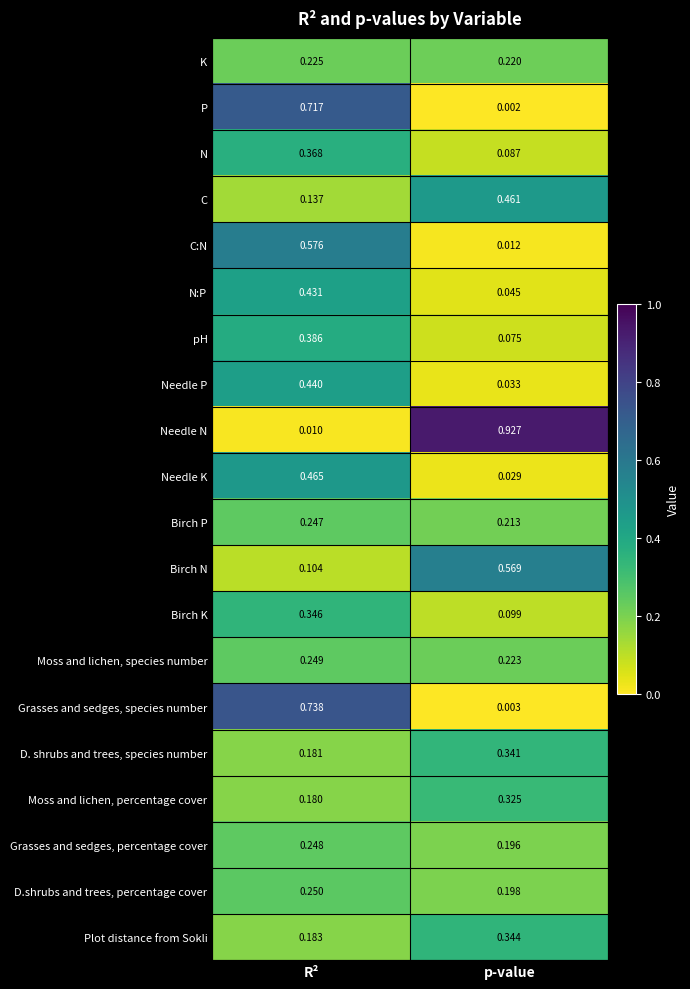

At R², list the series in order from largest to smallest.

Grasses and sedges, species number, P, C:N, Needle K, Needle P, N:P, pH, N, Birch K, D.shrubs and trees, percentage cover, Moss and lichen, species number, Grasses and sedges, percentage cover, Birch P, K, Plot distance from Sokli, D. shrubs and trees, species number, Moss and lichen, percentage cover, C, Birch N, Needle N